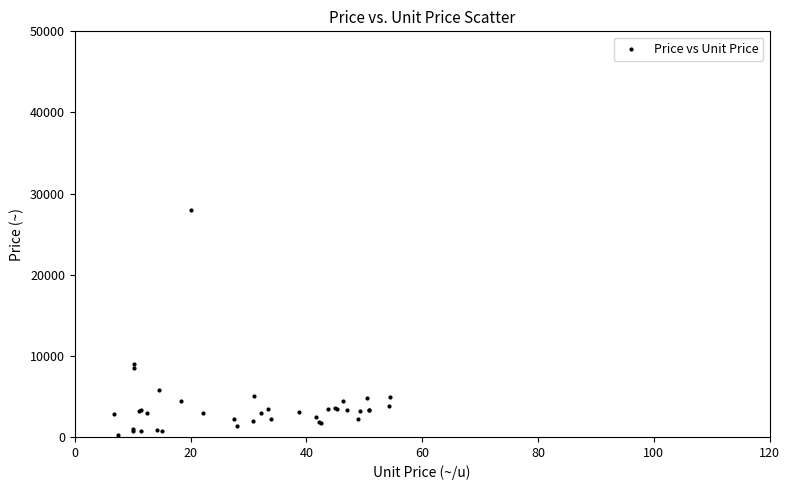

What Y value in the scatter plot is closest to 14150?

9000